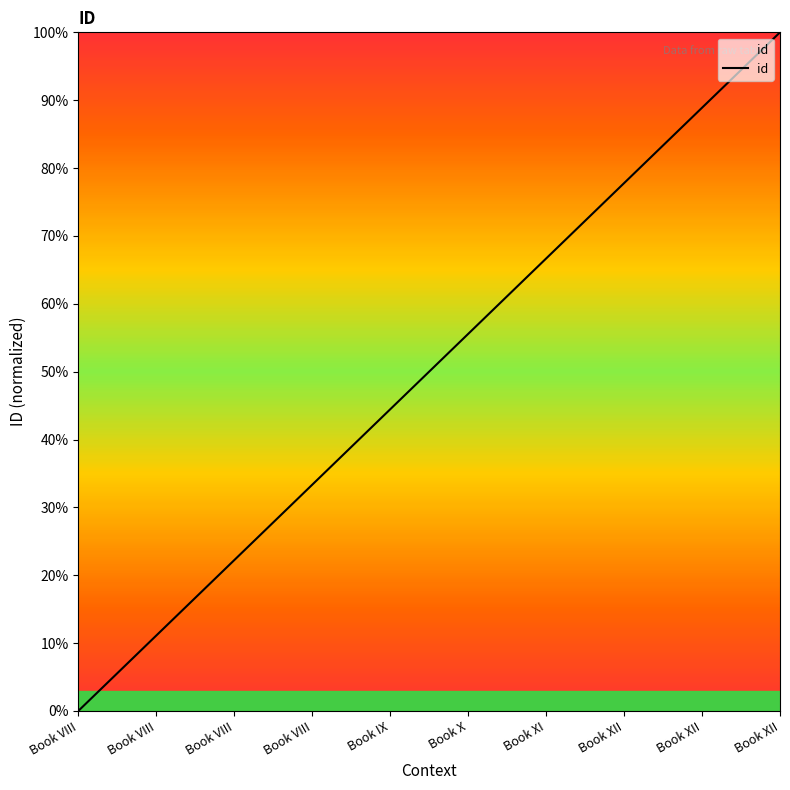

How many positive values are there?

9